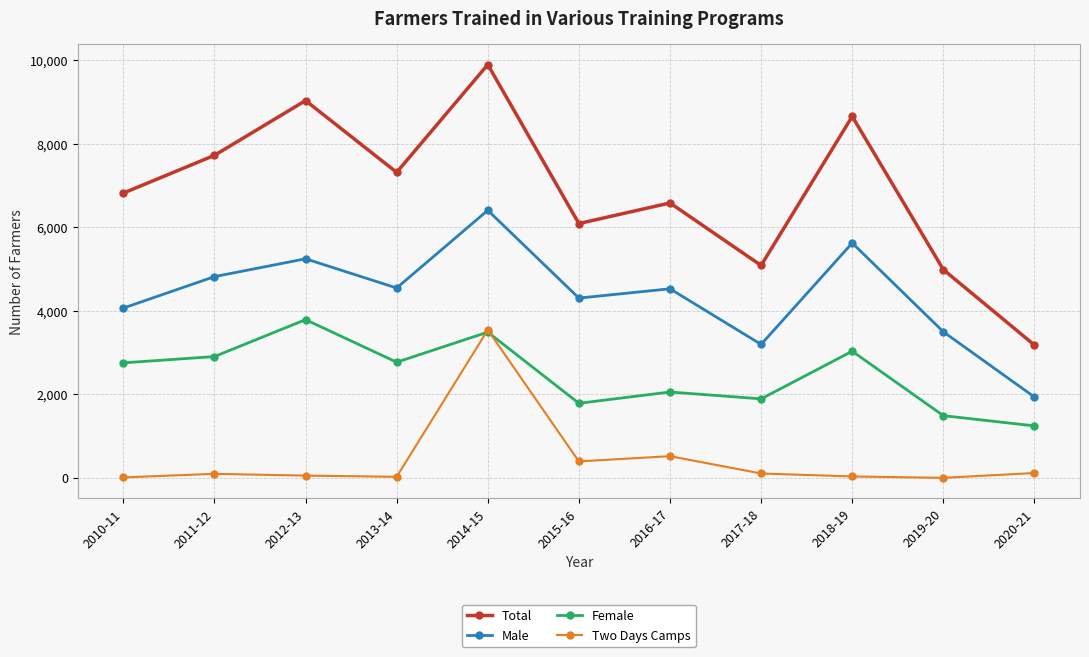

How many interior local valleys does the Male series have?

3